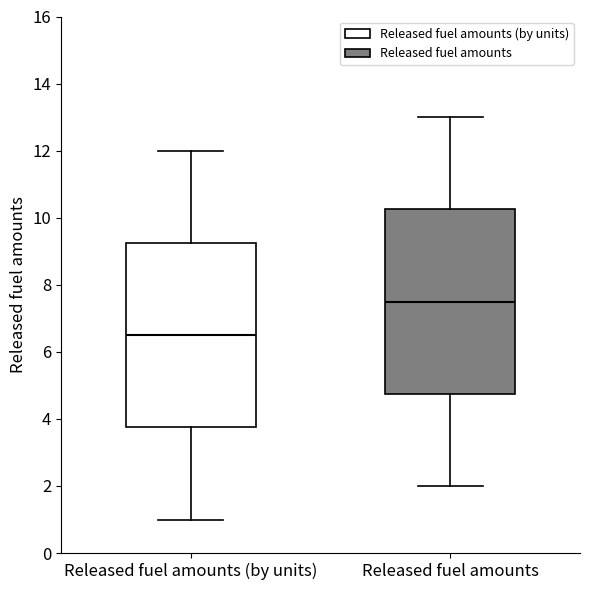

Which box's median line is the lowest?

Released fuel amounts (by units)